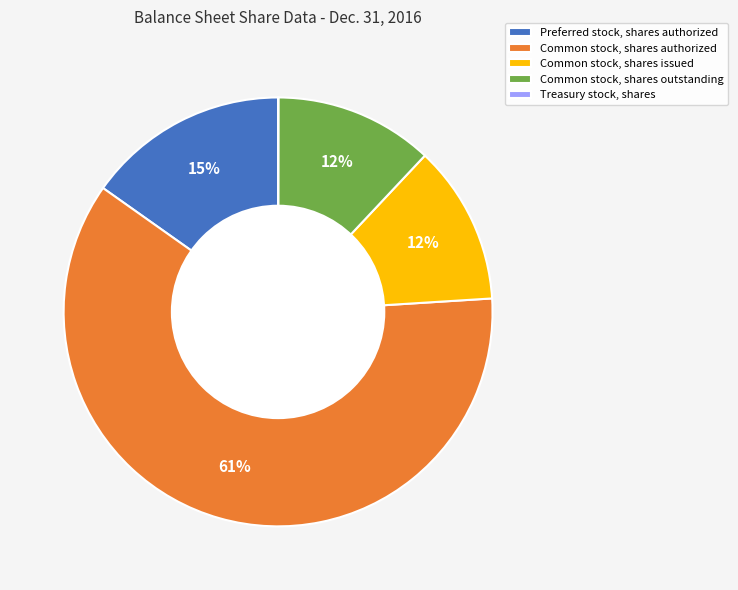

Which category has the biggest portion of the pie?

Common stock, shares authorized